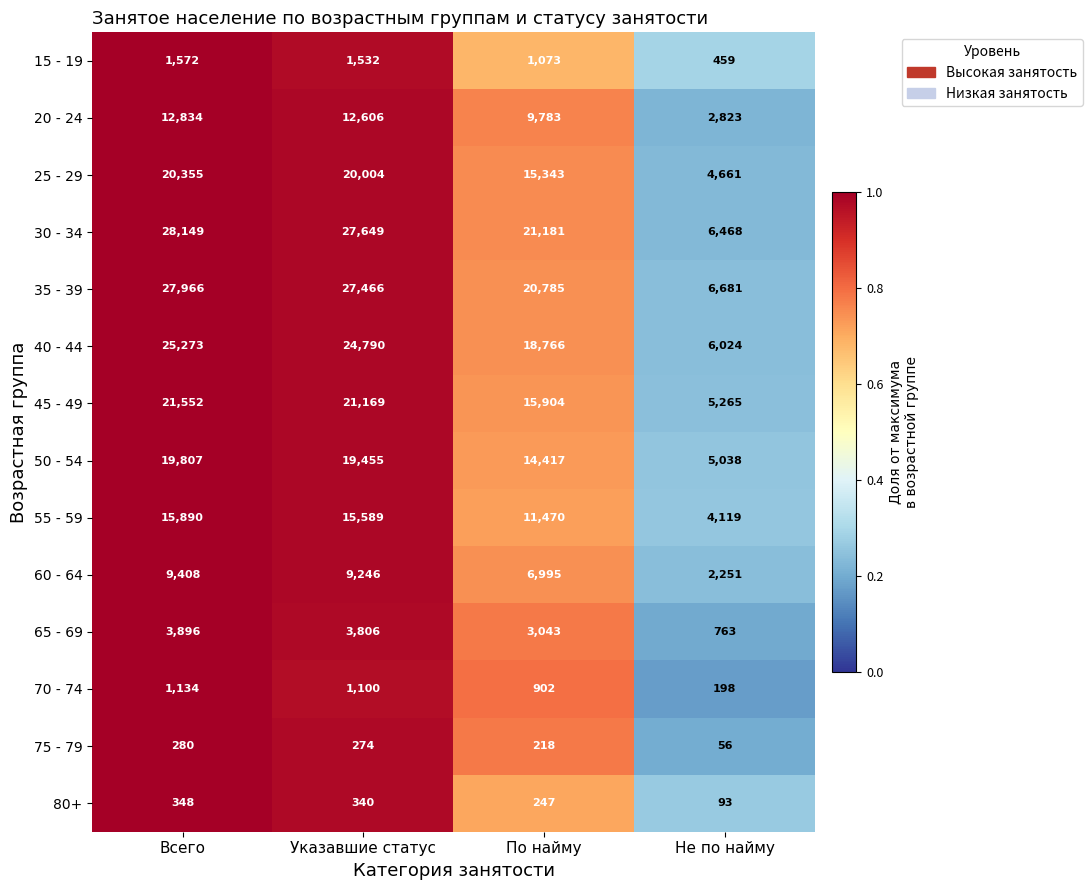

Is it true that 30 - 34 equals 9859 at Не по найму?

False